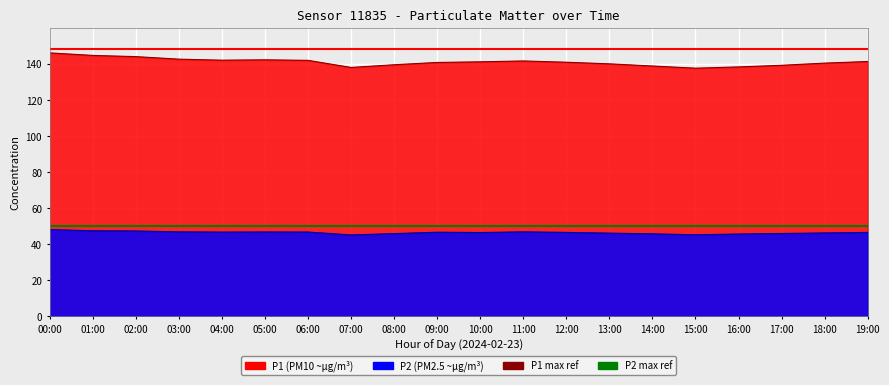

At which label is P1 max ref closest to 148?

00:00